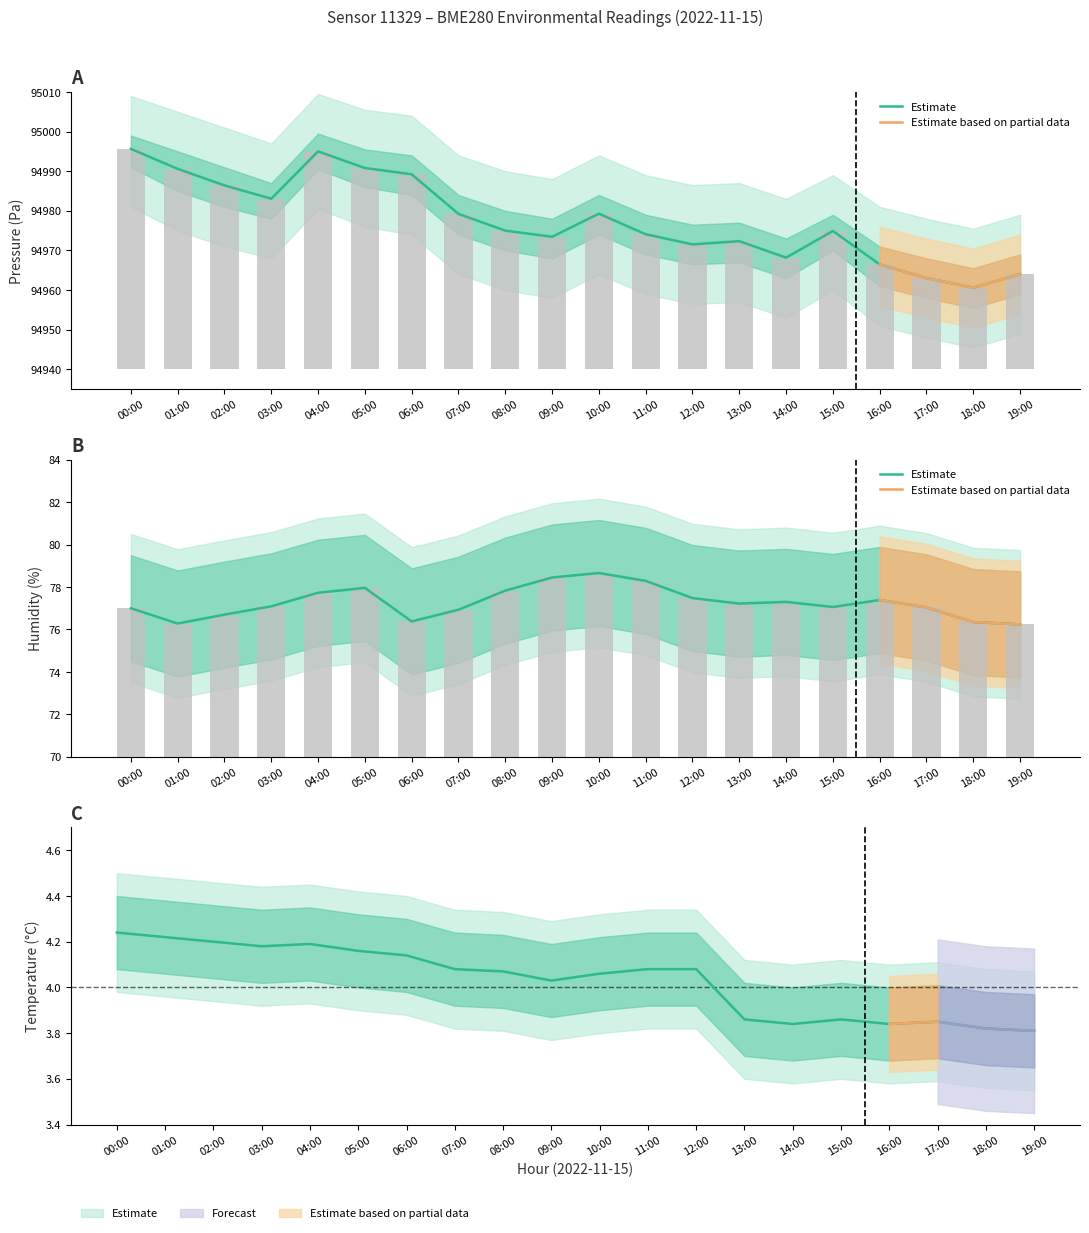

What is the total value across all series at 07:00?

95060.2